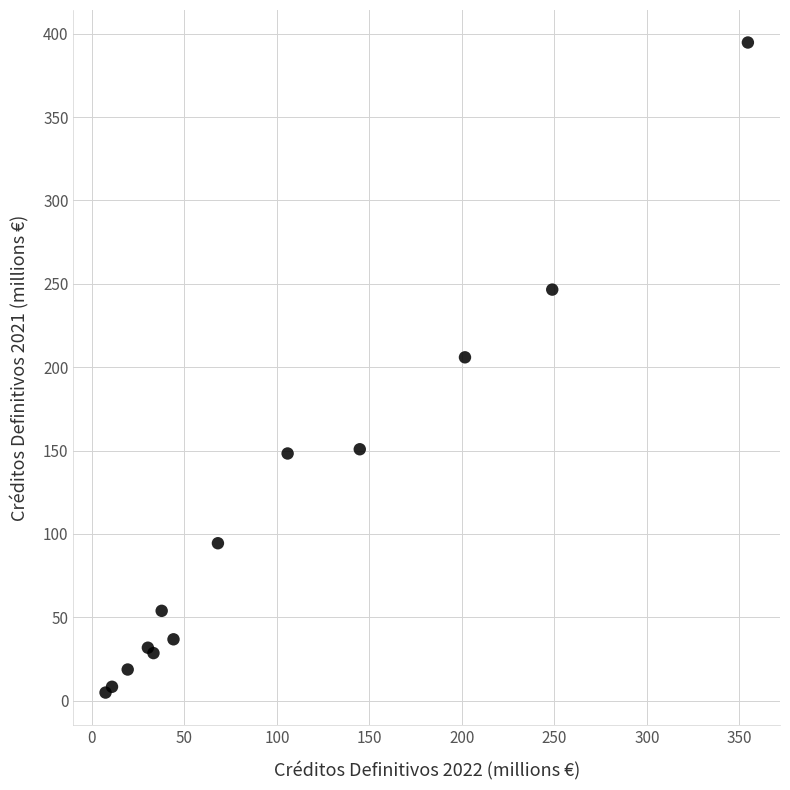

What Y value in the scatter plot is closest to 199?

205.9